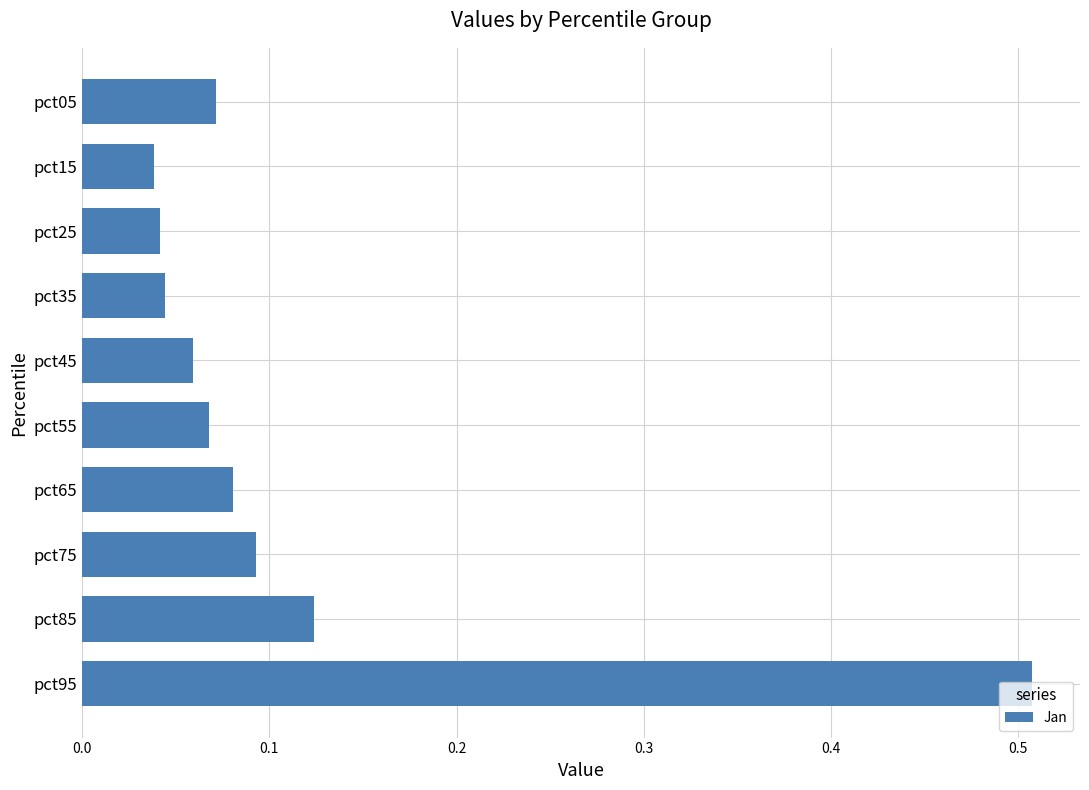

What is the sum of all values?

1.1